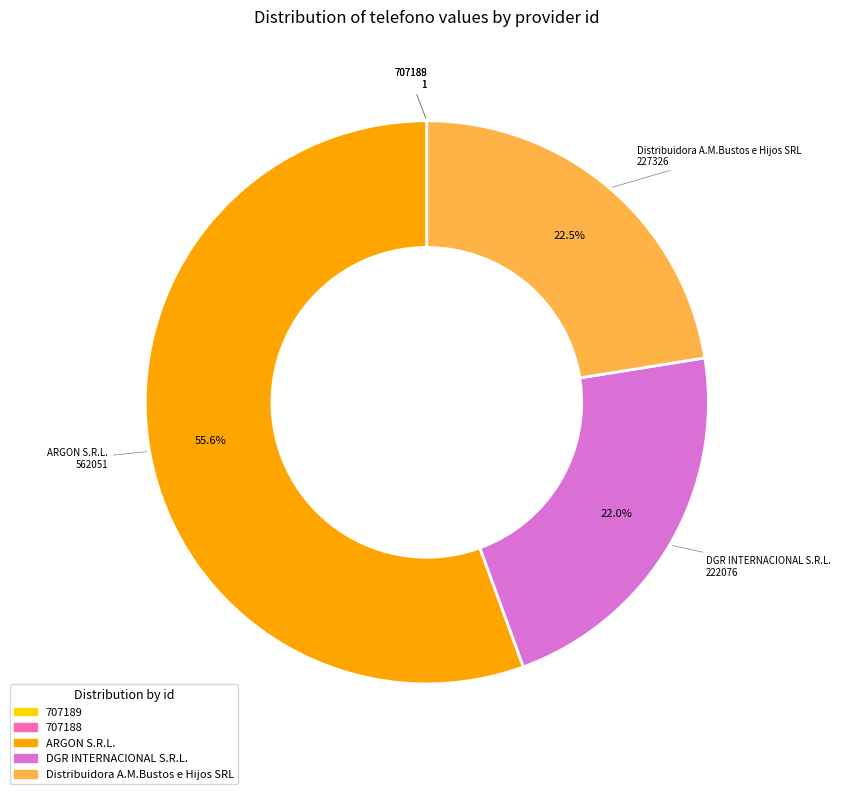

Is there any slice that represents more than half of the pie?

Yes